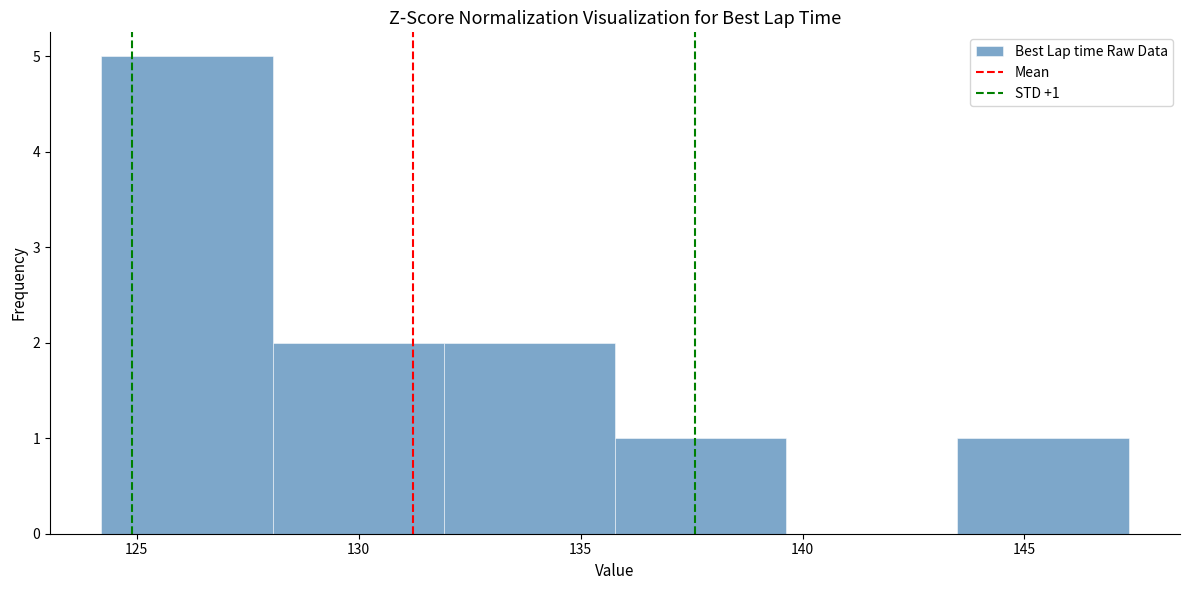

Which range on the x-axis has the tallest bar?

124.0 to 128.0